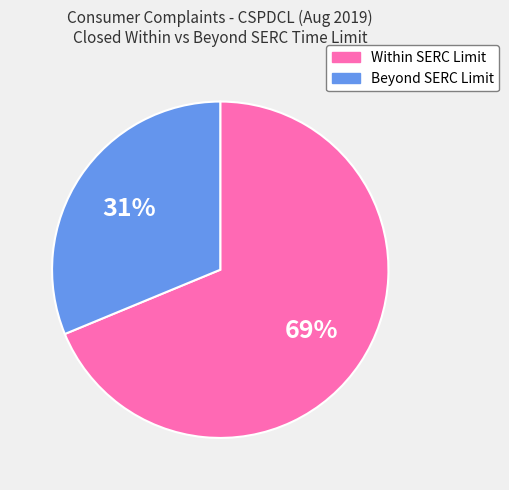

Approximately how many times larger is the value at Within SERC Limit compared to Beyond SERC Limit?

2.2